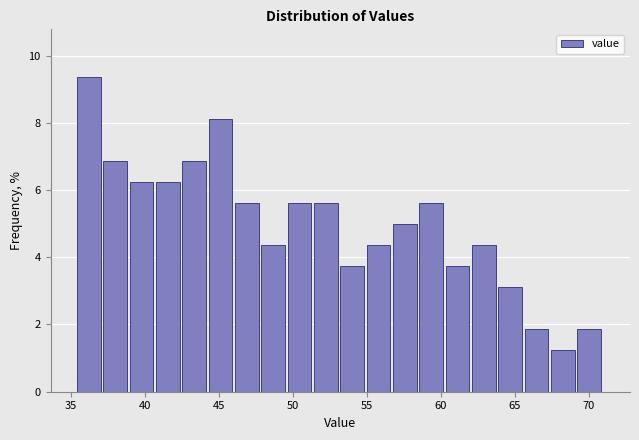

Around what value on the x-axis is the tallest bar? Give the approximate position of its centre, as read against the axis.

36.0